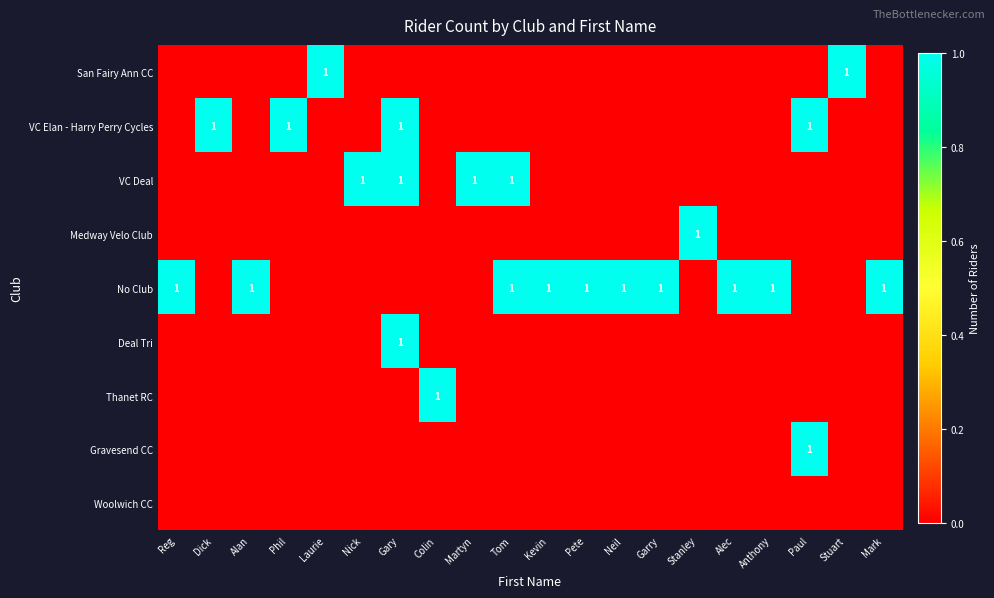

True or false: No Club has a value of 1 at Alec.

True